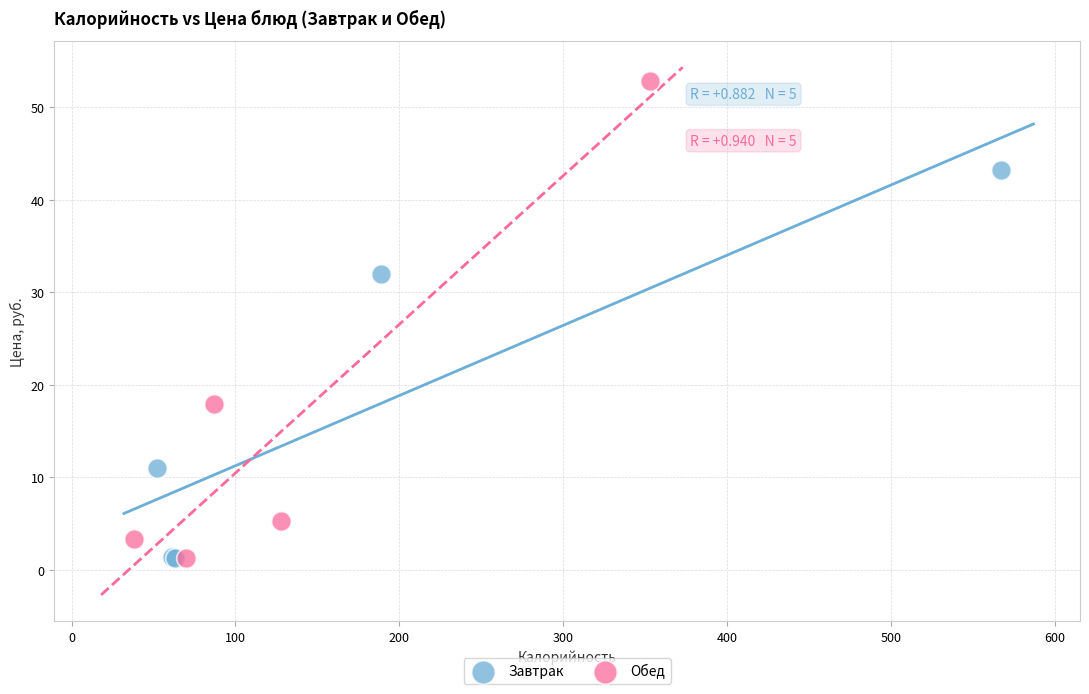

Which series has the largest Y range (max minus min)?

Обед